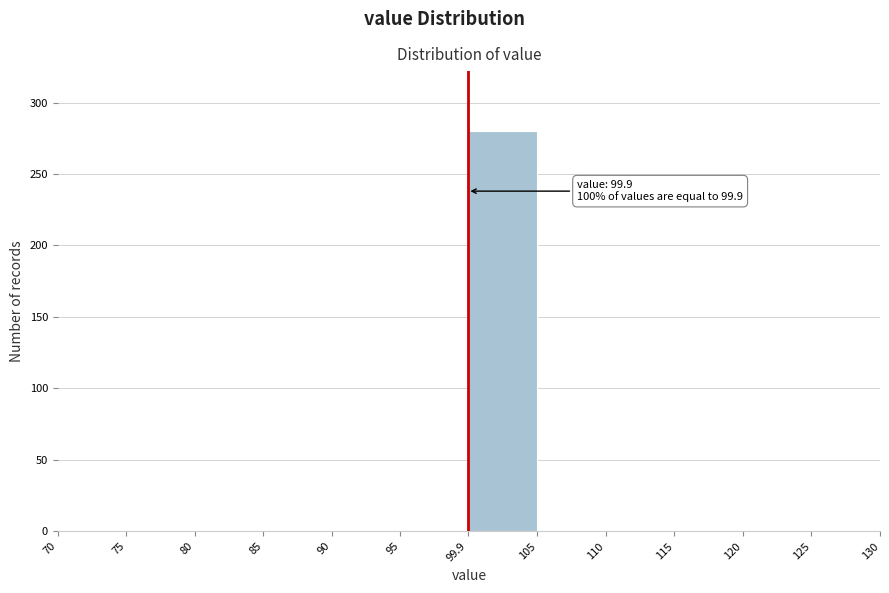

Which range on the x-axis has the tallest bar?

99.9 to 105